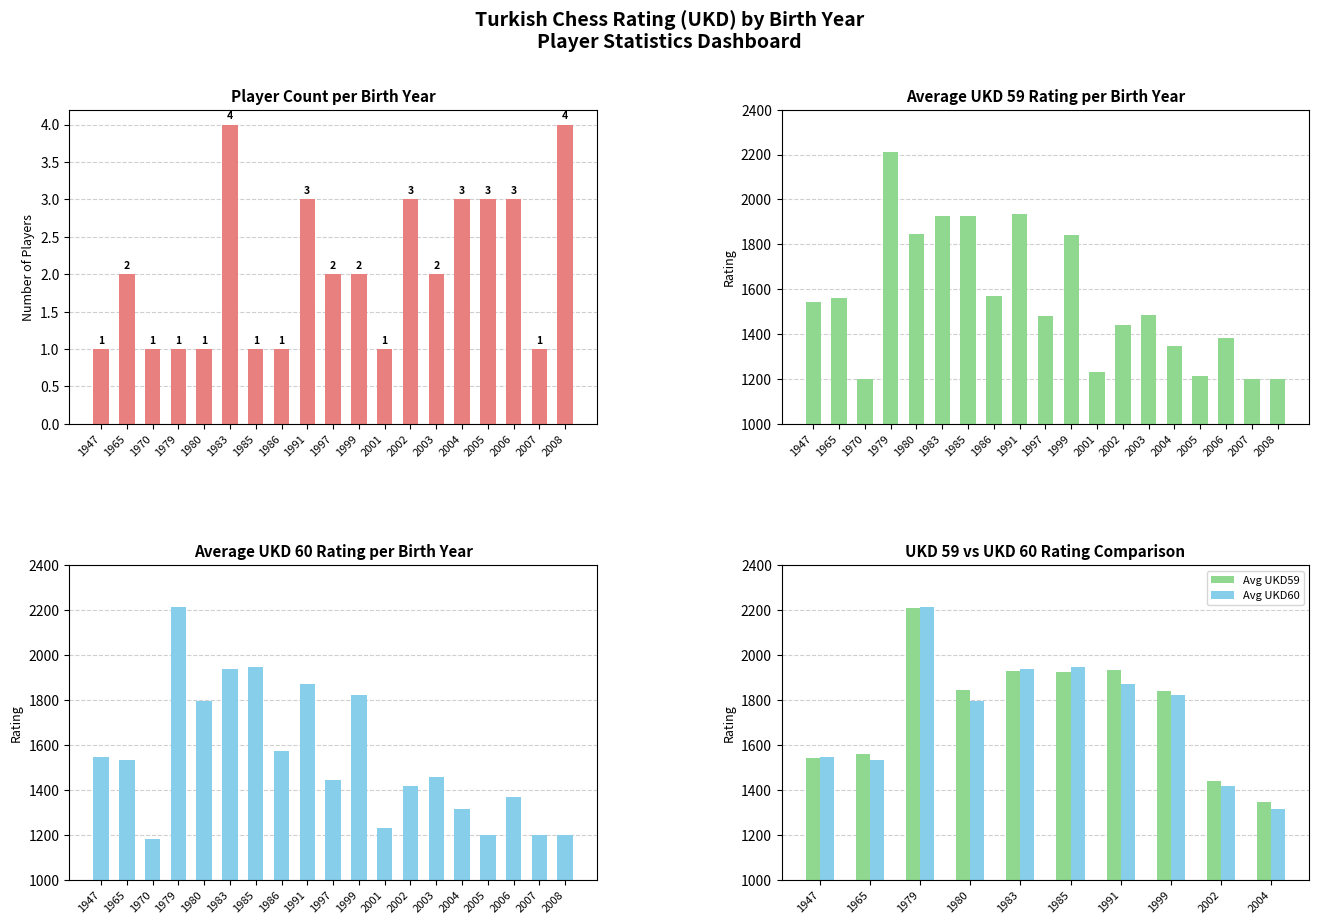

What is the total value across all series at 2007?

2401